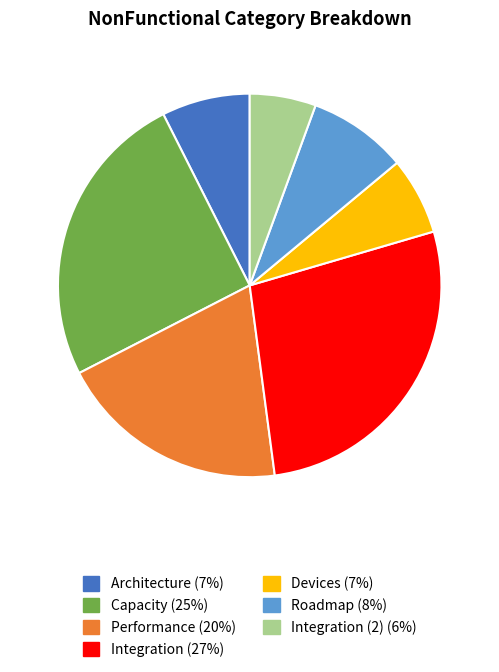

Is there any slice that represents more than half of the pie?

No